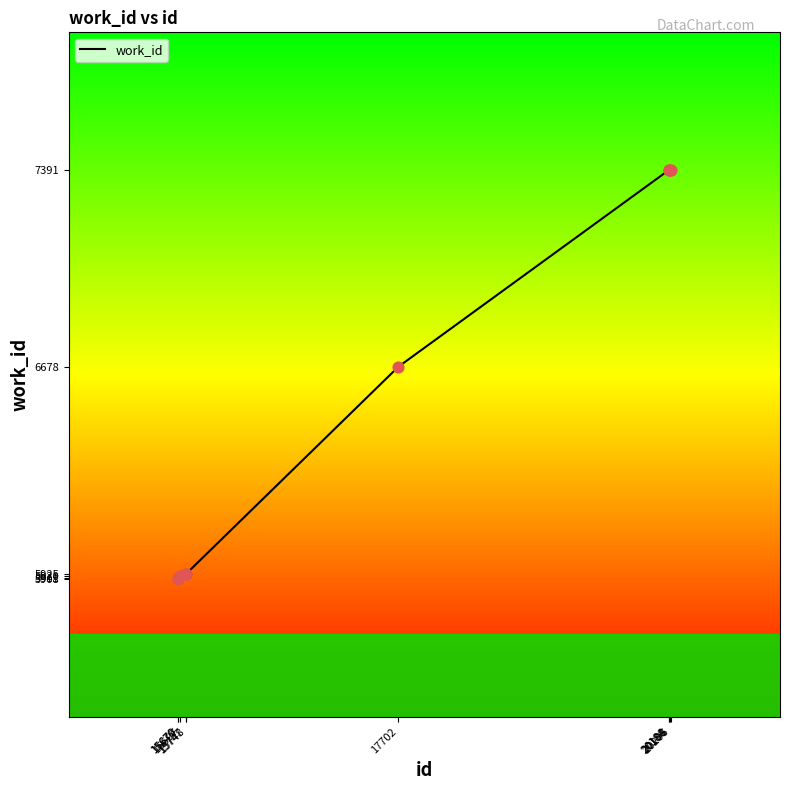

Between 17702 and 20188, which is larger?

20188